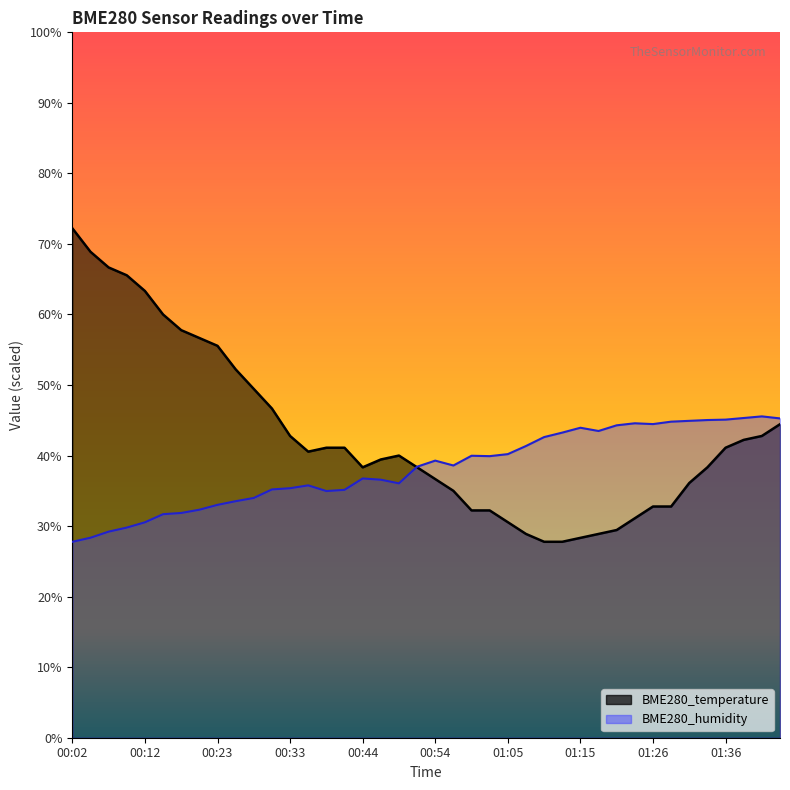

Reading left to right, transcribe all the data shown in this chart.

BME280_temperature: 00:02=2.4	00:04=2.3	00:07=2.3	00:10=2.3	00:12=2.2	00:15=2.2	00:18=2.1	00:20=2.1	00:23=2.1	00:25=2.0	00:28=2.0	00:31=1.9	00:33=1.9	00:36=1.8	00:39=1.8	00:41=1.8	00:44=1.8	00:46=1.8	00:49=1.8	00:52=1.8	00:54=1.8	00:57=1.7	01:00=1.7	01:02=1.7	01:05=1.6	01:07=1.6	01:10=1.6	01:13=1.6	01:15=1.6	01:18=1.6	01:21=1.6	01:23=1.7	01:26=1.7	01:29=1.7	01:31=1.8	01:34=1.8	01:36=1.8	01:39=1.9	01:42=1.9	01:44=1.9
BME280_humidity: 00:02=1.6	00:04=1.6	00:07=1.6	00:10=1.6	00:12=1.6	00:15=1.7	00:18=1.7	00:20=1.7	00:23=1.7	00:25=1.7	00:28=1.7	00:31=1.7	00:33=1.7	00:36=1.7	00:39=1.7	00:41=1.7	00:44=1.8	00:46=1.8	00:49=1.7	00:52=1.8	00:54=1.8	00:57=1.8	01:00=1.8	01:02=1.8	01:05=1.8	01:07=1.8	01:10=1.9	01:13=1.9	01:15=1.9	01:18=1.9	01:21=1.9	01:23=1.9	01:26=1.9	01:29=1.9	01:31=1.9	01:34=1.9	01:36=1.9	01:39=1.9	01:42=1.9	01:44=1.9